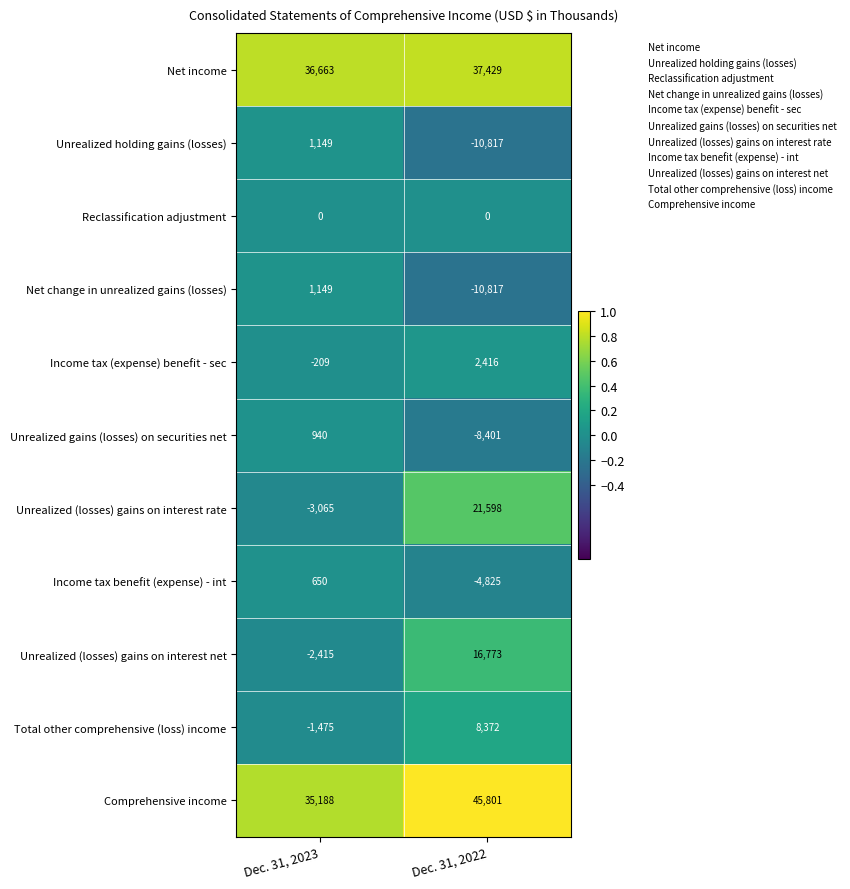

Which series changed the most between Dec. 31, 2023 and Dec. 31, 2022?

Unrealized (losses) gains on interest rate